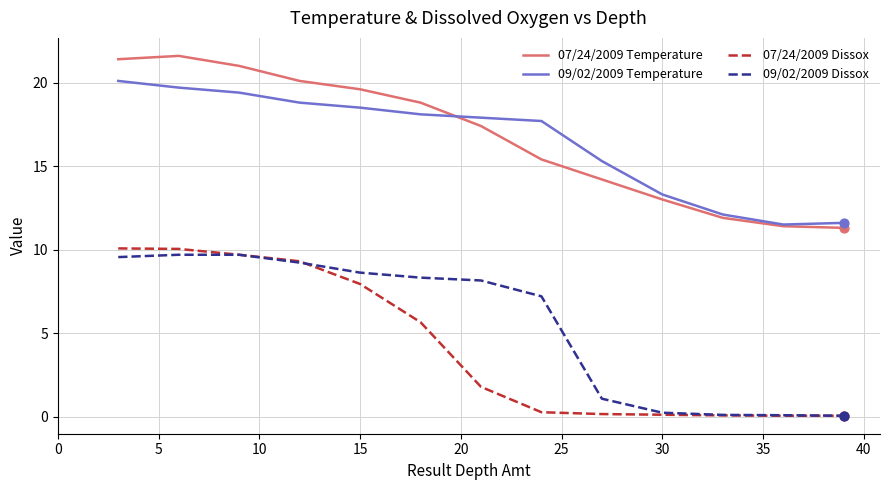

What is the lowest value of the 07/24/2009 Temperature series?

11.3